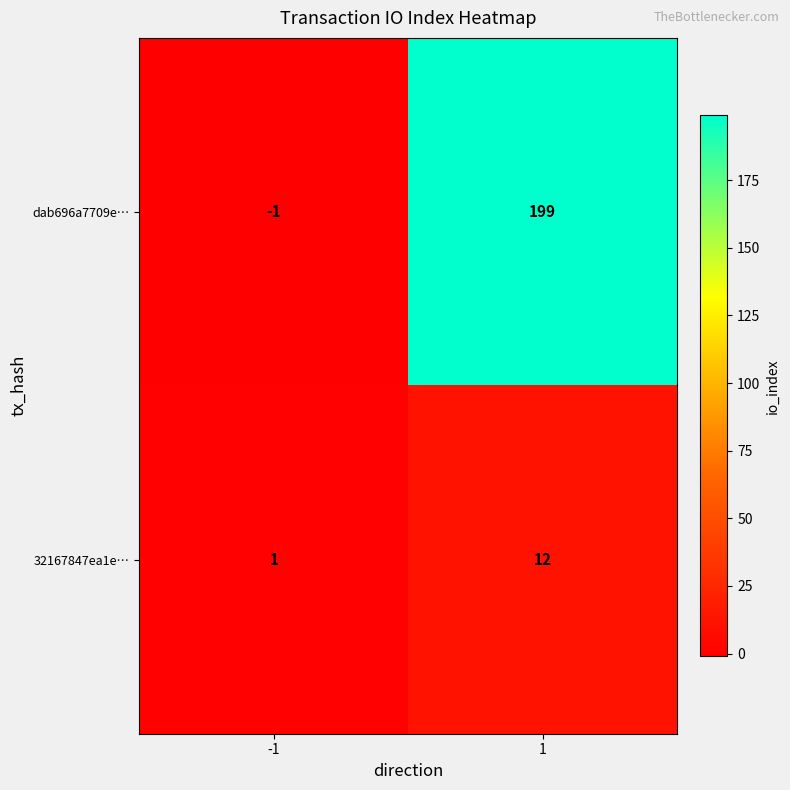

Reading right to left, what are all the values shown in this chart?

dab696a7709e…: 199	-1
32167847ea1e…: 12	1